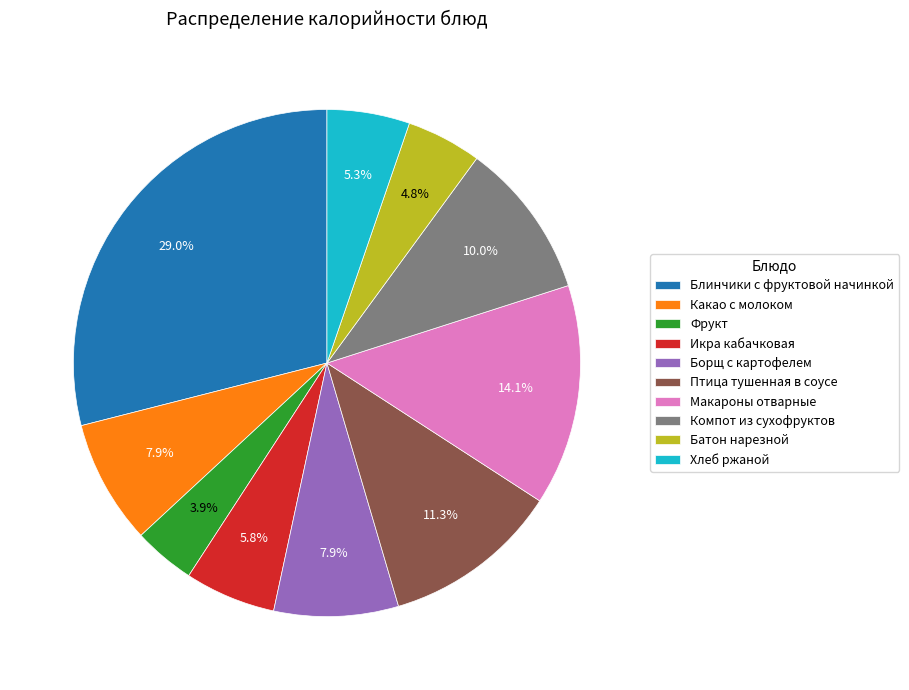

What percentage is the Фрукт slice, to the nearest percent?

4%